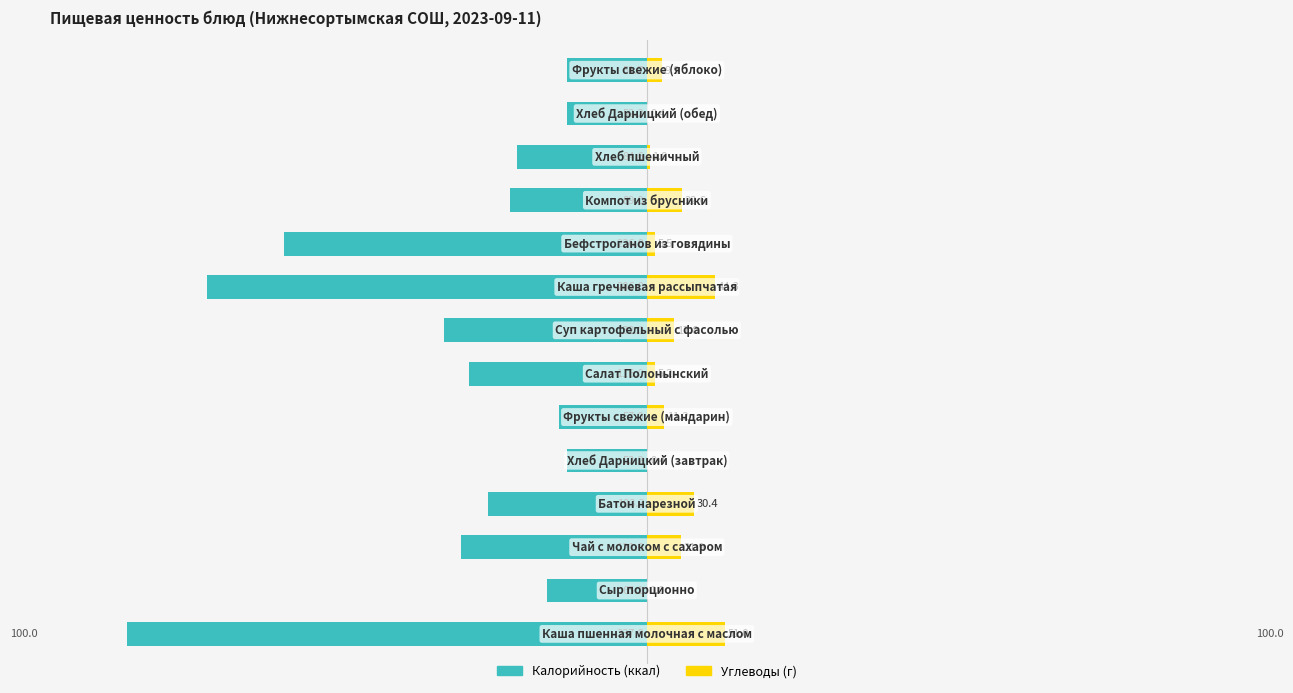

What are all the series names shown in the legend?

Калорийность, Углеводы